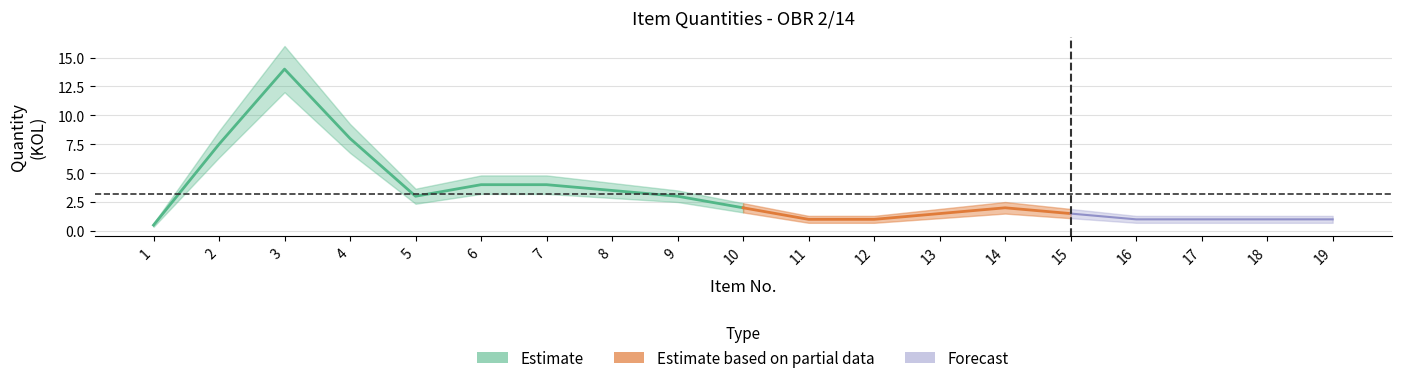

What is the average value of the KOL_upper series?

3.8